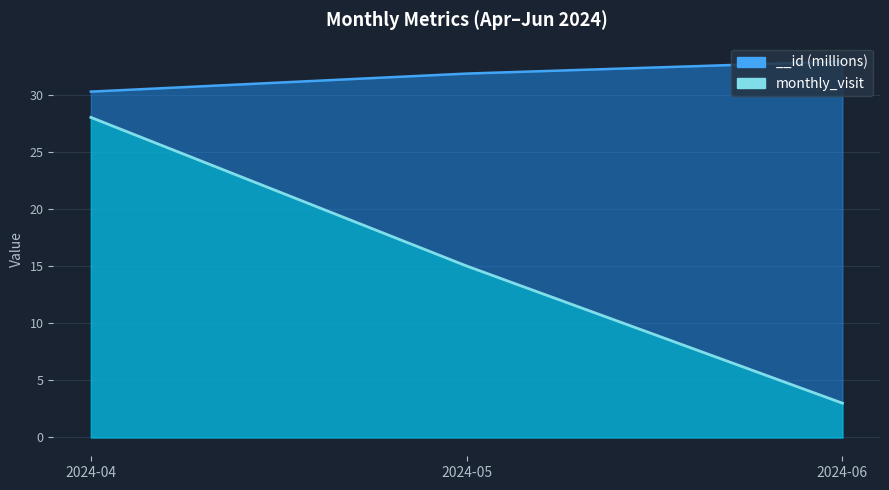

Which series has the largest total across all categories?

__id